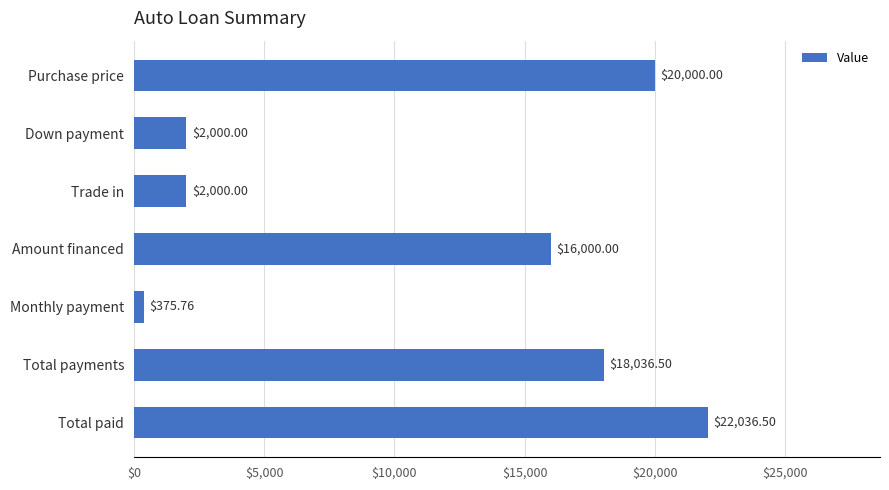

What is the label of the 7th bar from the top?

Total paid